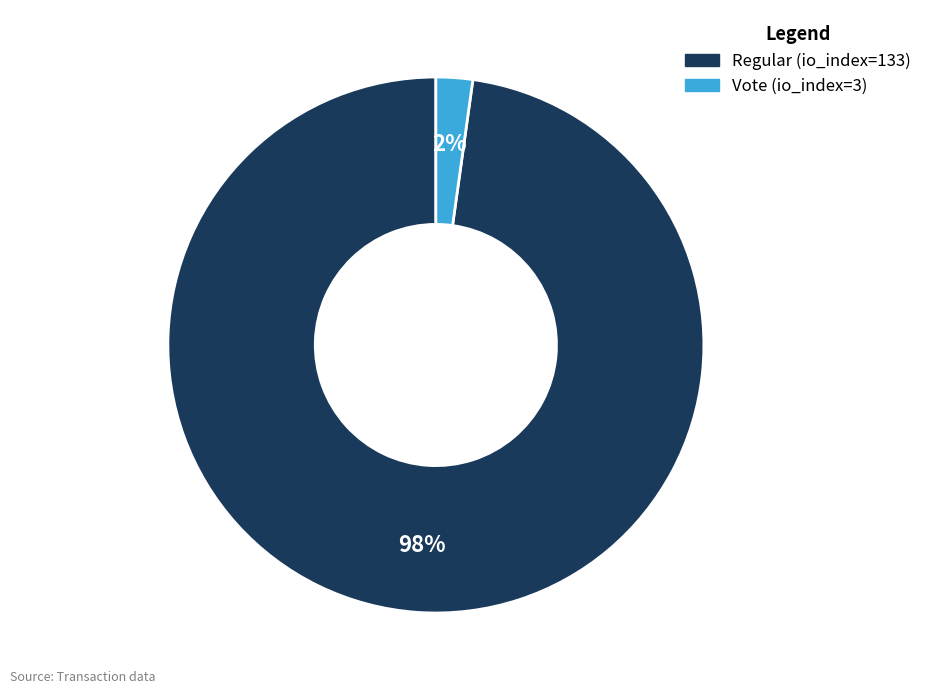

What is the largest slice in the pie chart?

Regular (io_index=133)